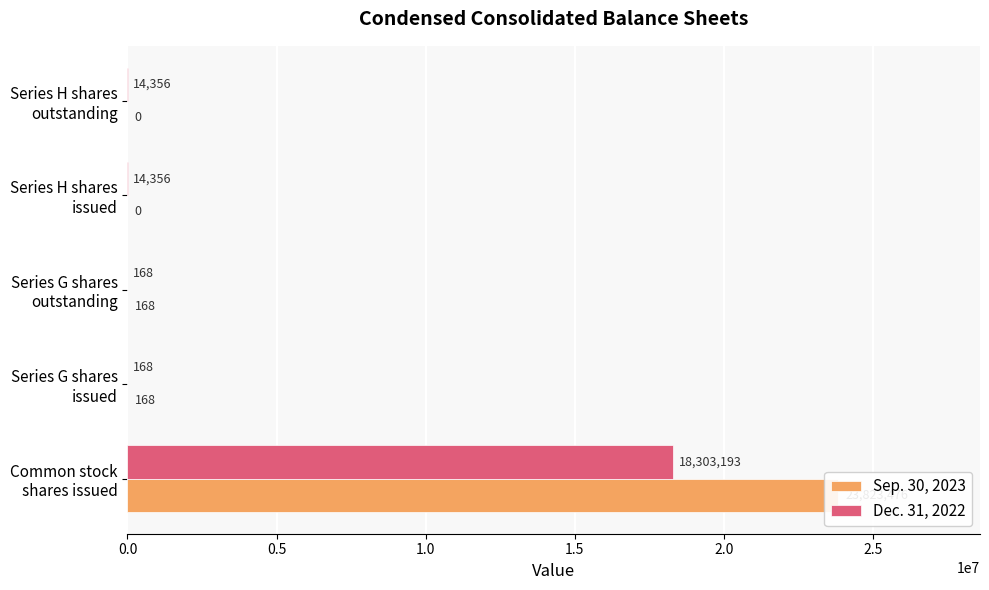

Reading left to right, what are all the values shown in this chart?

Sep. 30, 2023: 23823476	168	168	0	0
Dec. 31, 2022: 18303193	168	168	14356	14356